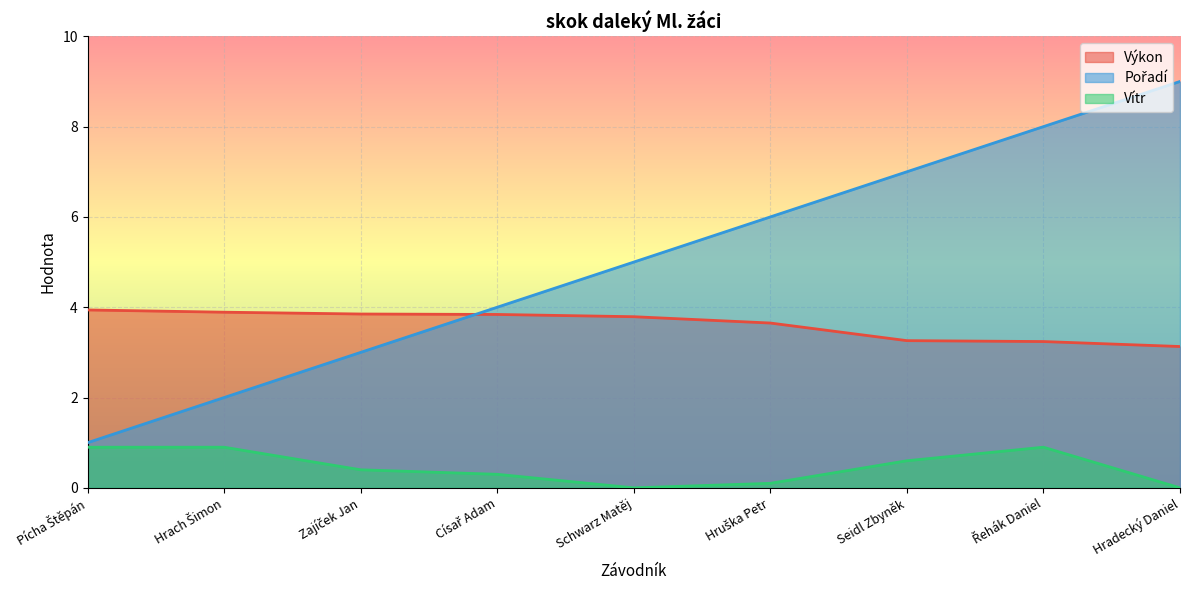

Reading right to left, what are all the values shown in this chart?

Výkon: Hradecký Daniel=3.1	Řehák Daniel=3.2	Seidl Zbyněk=3.3	Hruška Petr=3.6	Schwarz Matěj=3.8	Císař Adam=3.8	Zajíček Jan=3.9	Hrach Šimon=3.9	Pícha Štěpán=3.9
Pořadí: Hradecký Daniel=9.0	Řehák Daniel=8.0	Seidl Zbyněk=7.0	Hruška Petr=6.0	Schwarz Matěj=5.0	Císař Adam=4.0	Zajíček Jan=3.0	Hrach Šimon=2.0	Pícha Štěpán=1.0
Vítr: Hradecký Daniel=0.0	Řehák Daniel=0.9	Seidl Zbyněk=0.6	Hruška Petr=0.1	Schwarz Matěj=0.0	Císař Adam=0.3	Zajíček Jan=0.4	Hrach Šimon=0.9	Pícha Štěpán=0.9